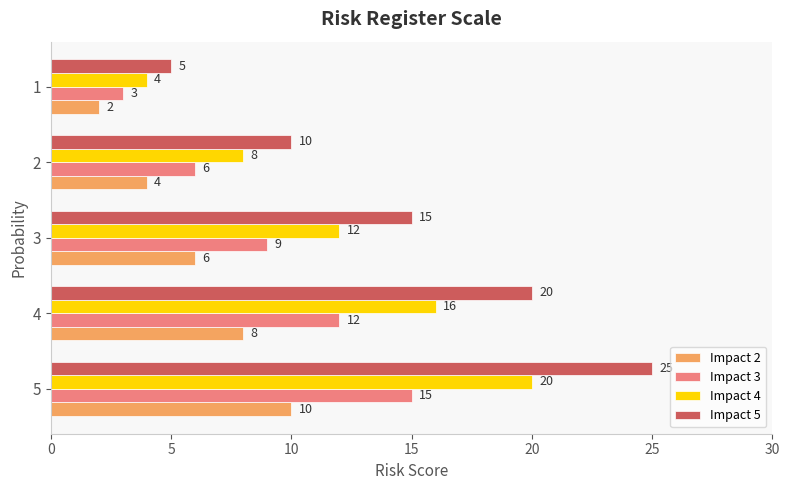

At which category does the chart reach its minimum across all series?

1